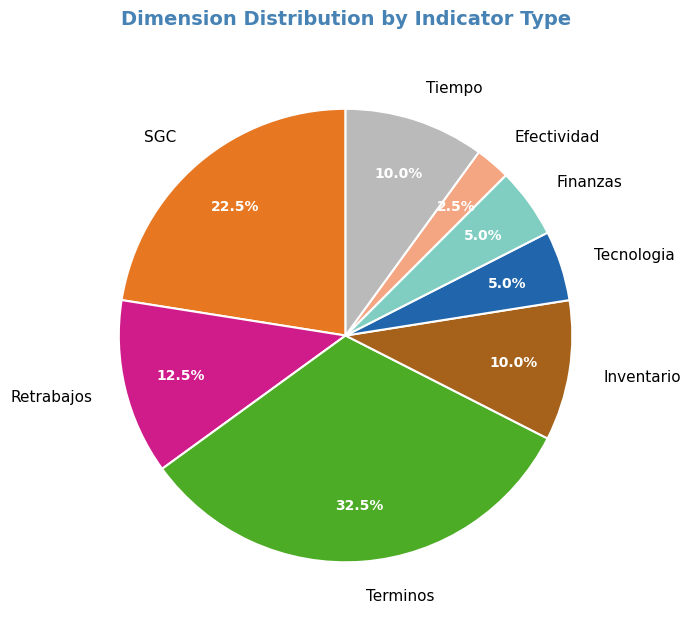

How many slices are in this pie chart?

8